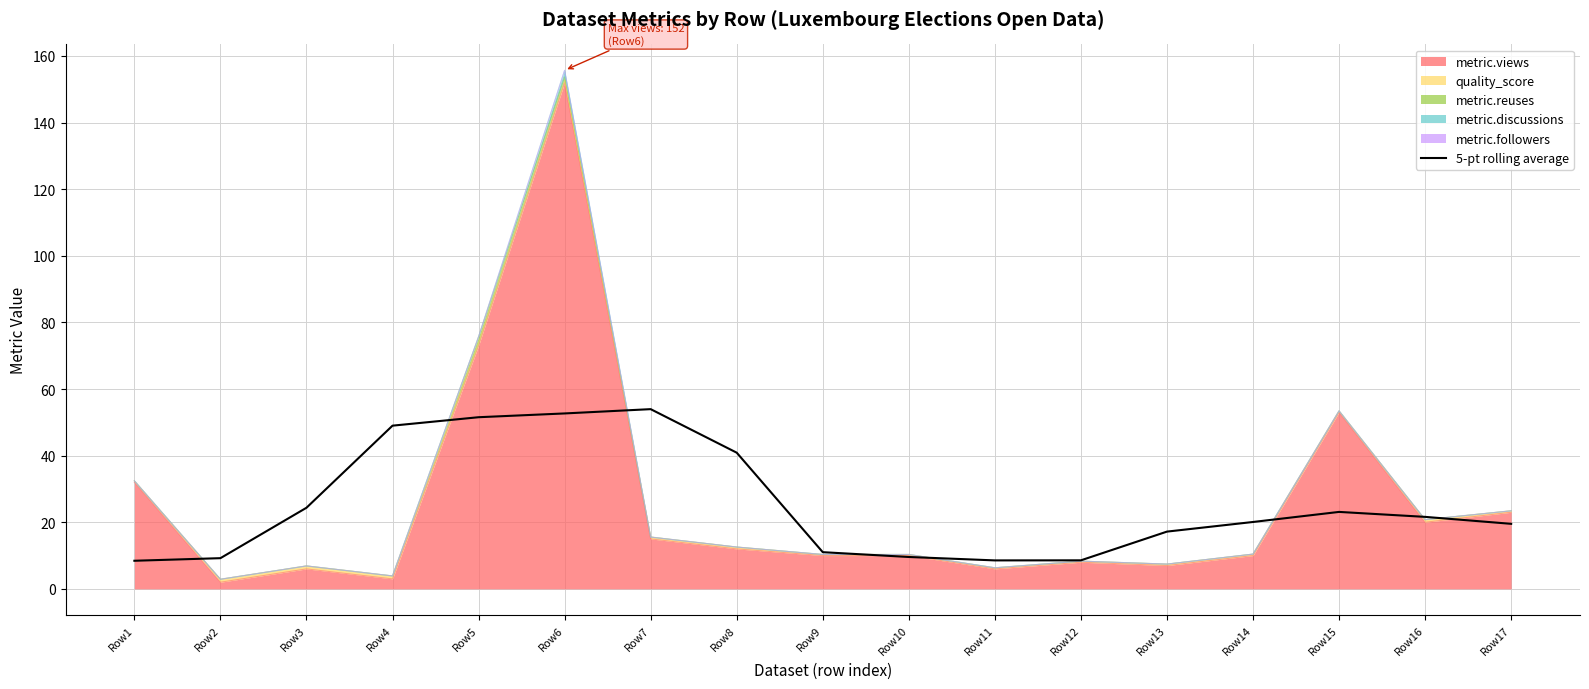

At which category does the data reach its first local valley?

Row11